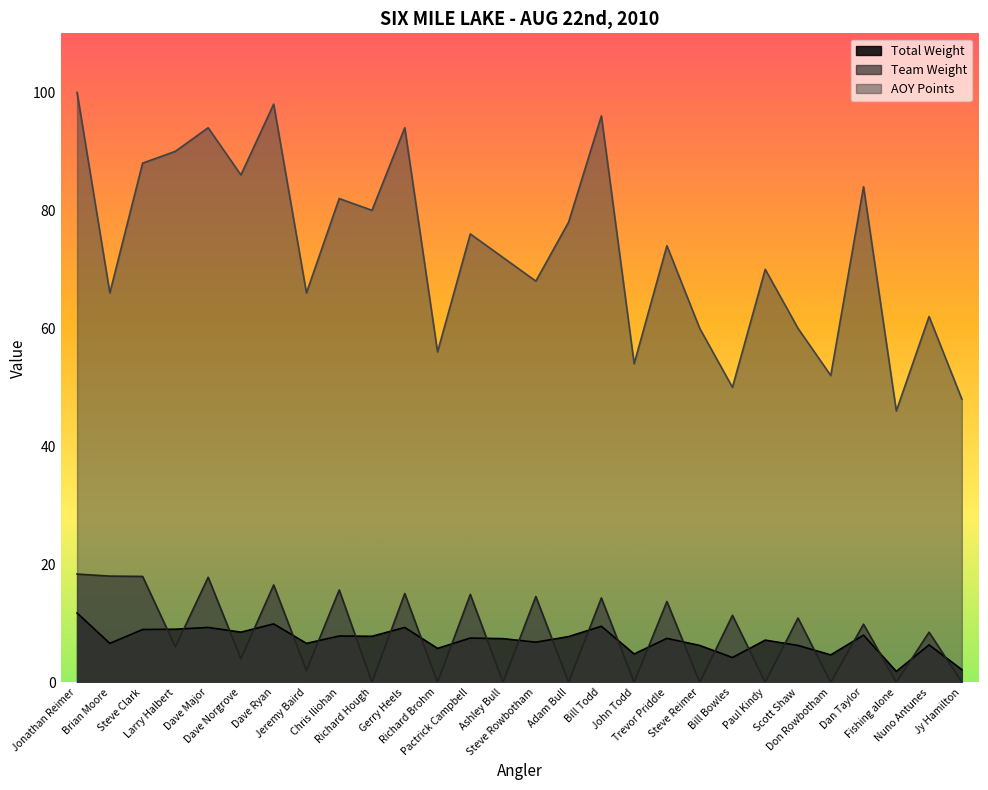

What is the difference between the maximum and second lowest values in the Total Weight series?

9.6